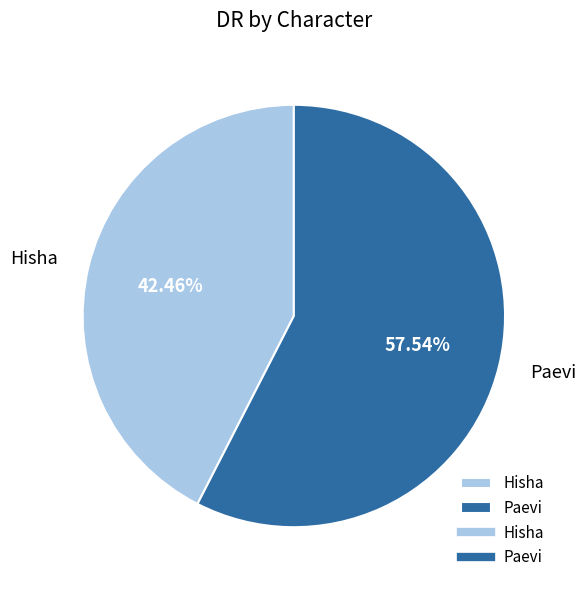

To the nearest percent, what percentage of the pie is Hisha?

42%